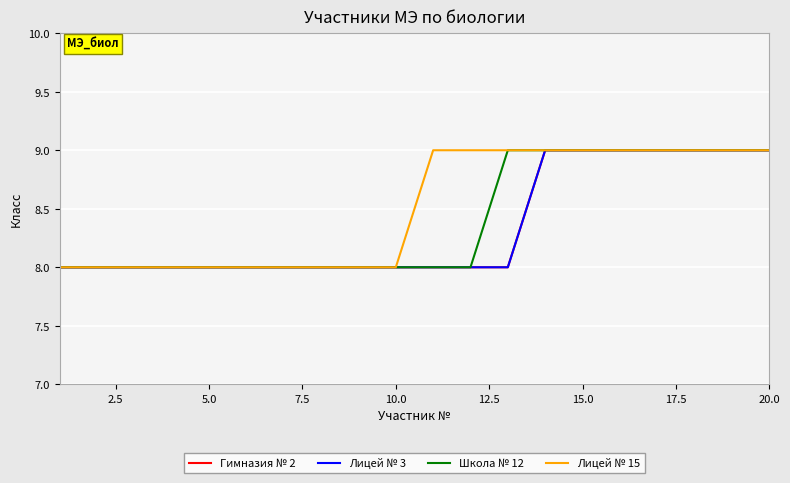

Does the chart display data point markers on the line(s)?

No